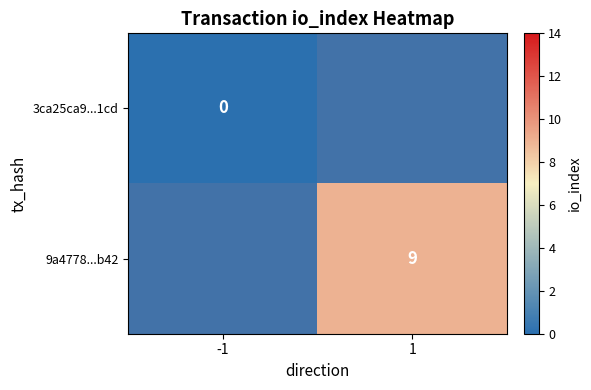

True or false: 9a4778...b42 has a value of 9 at 1.

True